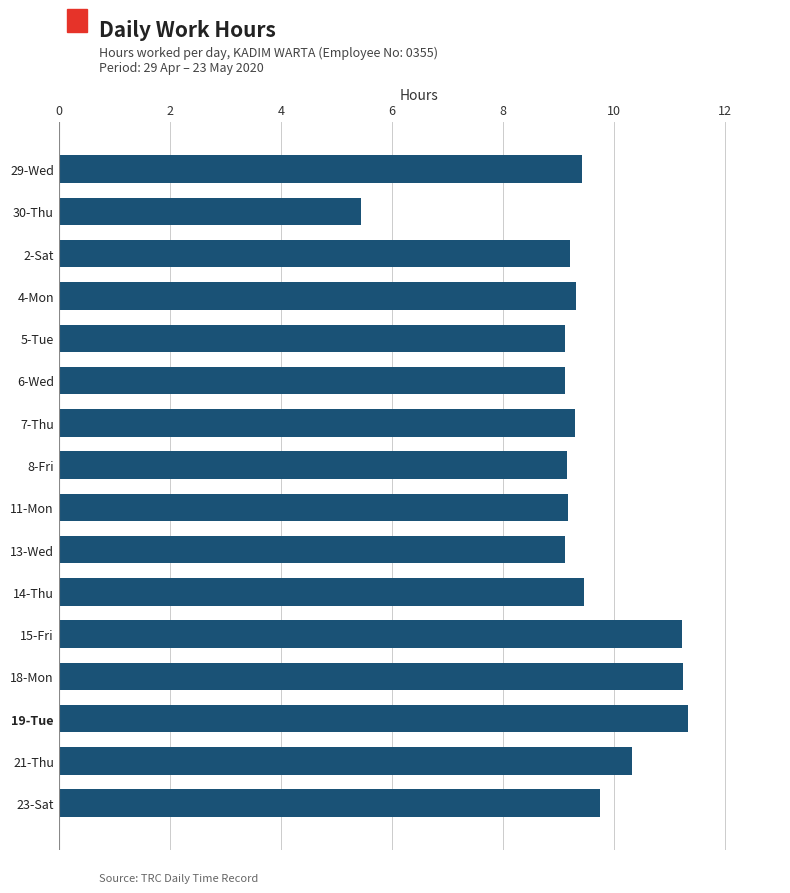

What is the label of the 1st bar from the top?

29-Wed